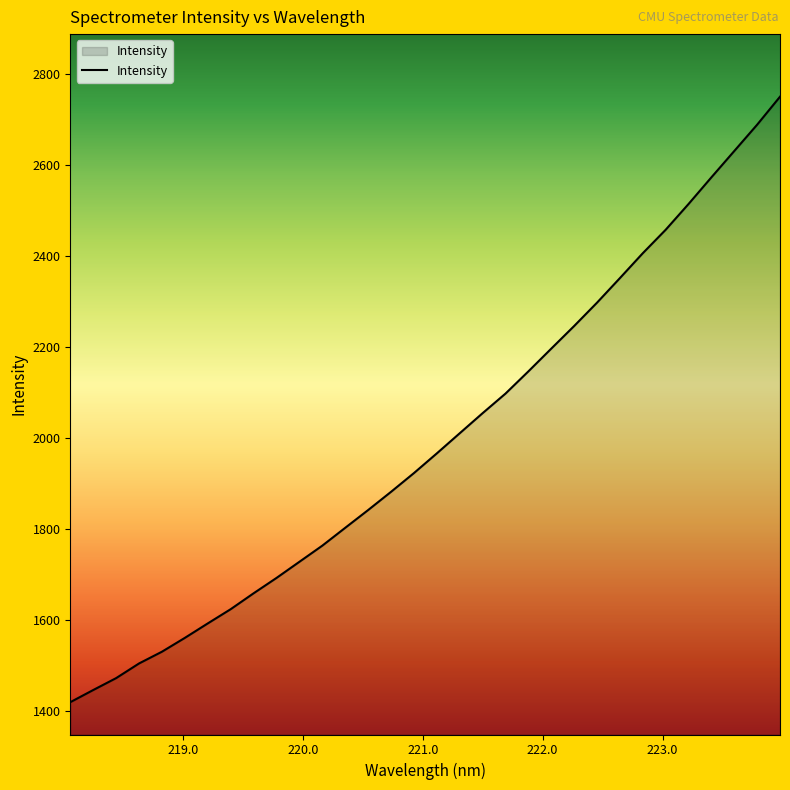

True or false: the data has more than 0 interior local peaks.

False